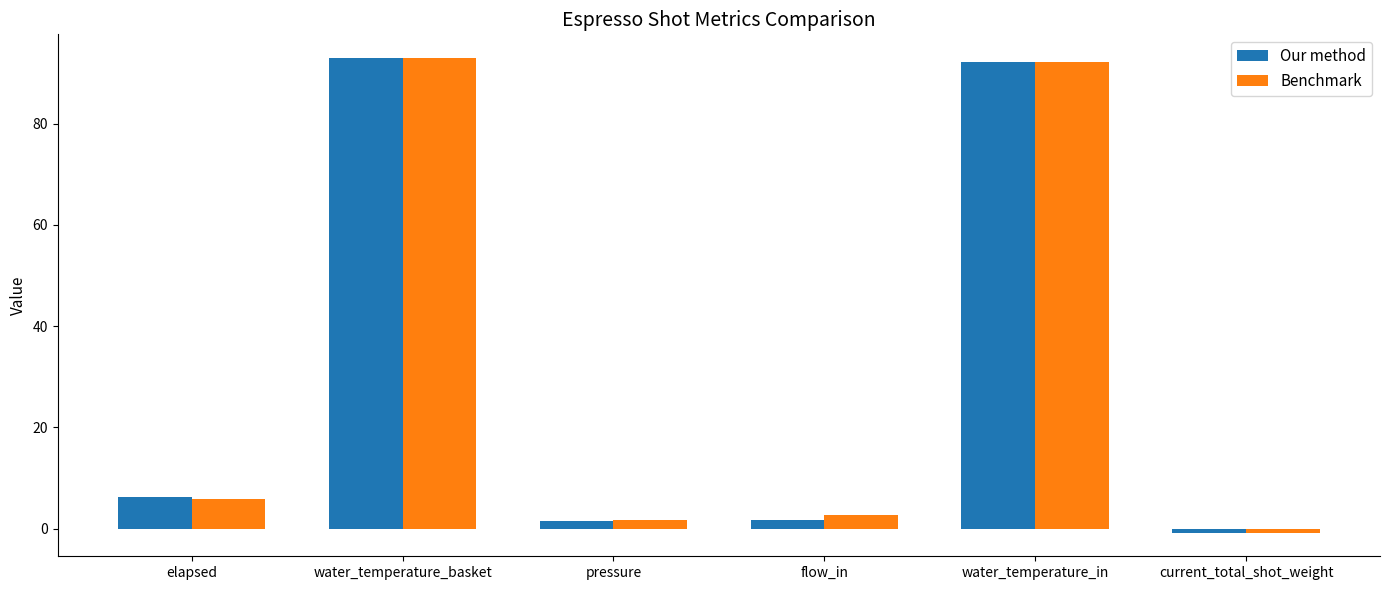

How many groups of bars are there?

6